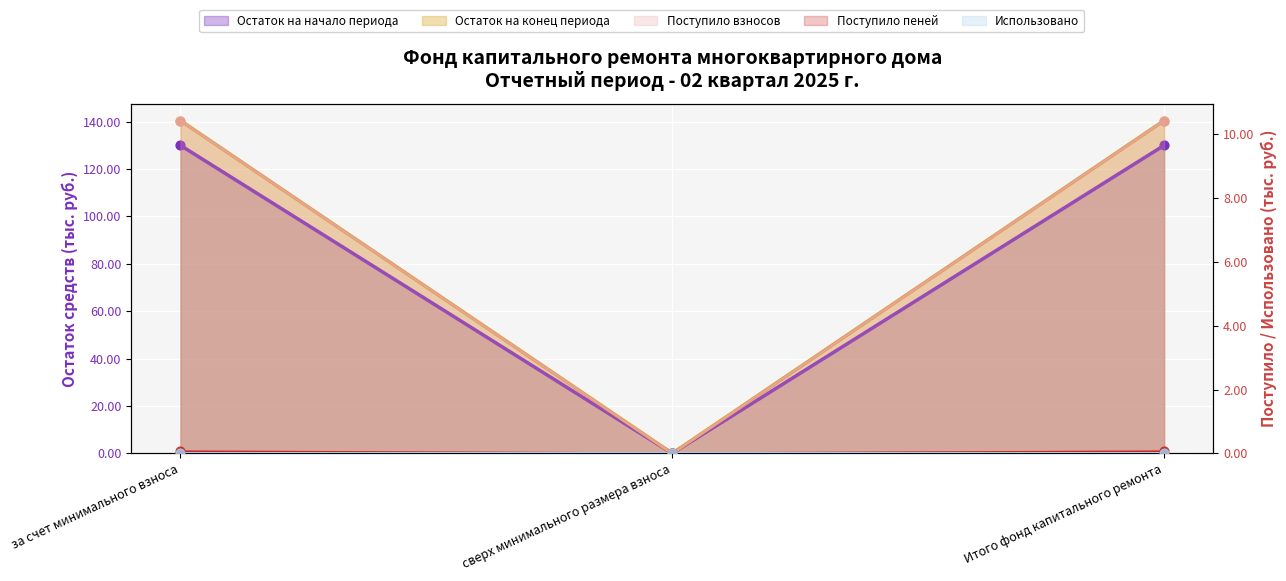

Which series contains the lowest Y value?

Остаток на начало периода